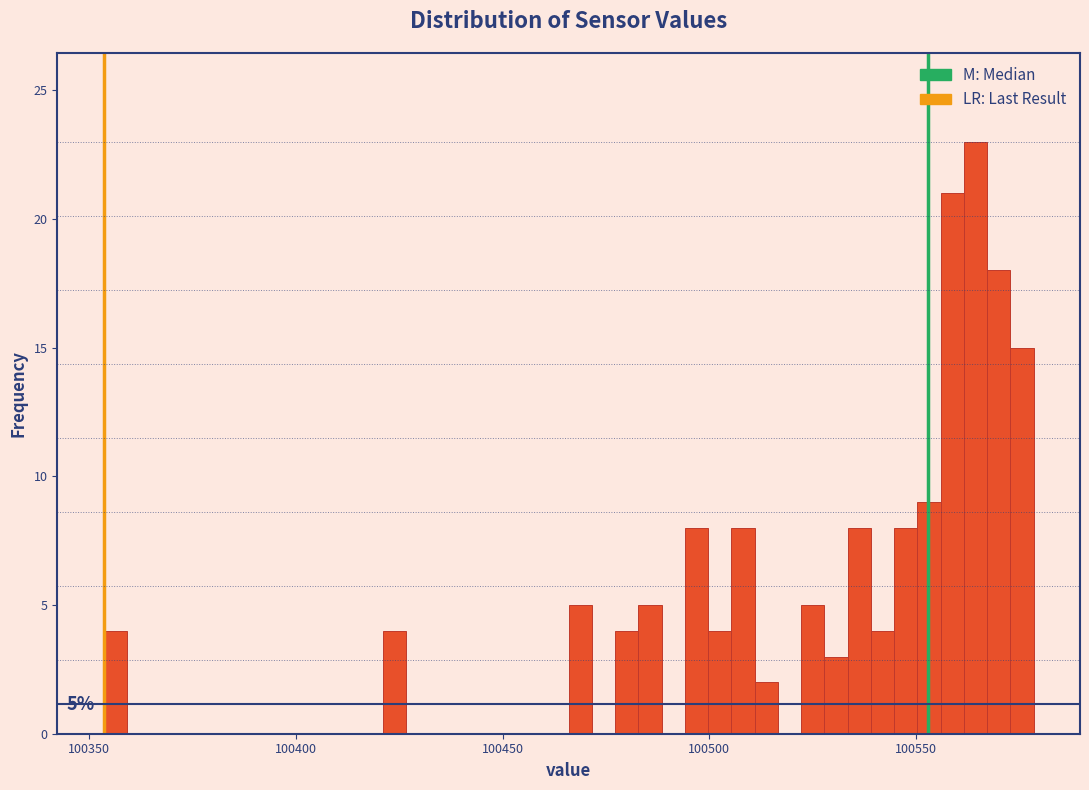

Around what value on the x-axis is the tallest bar? Give the approximate position of its centre, as read against the axis.

100565